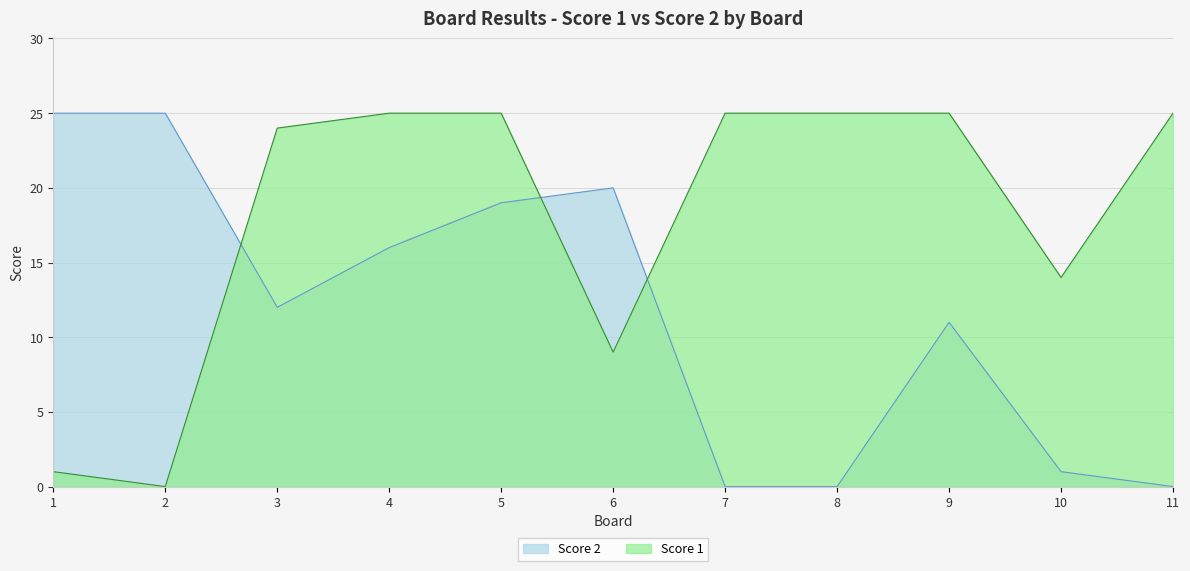

Which label corresponds to the smallest value in the chart?

2